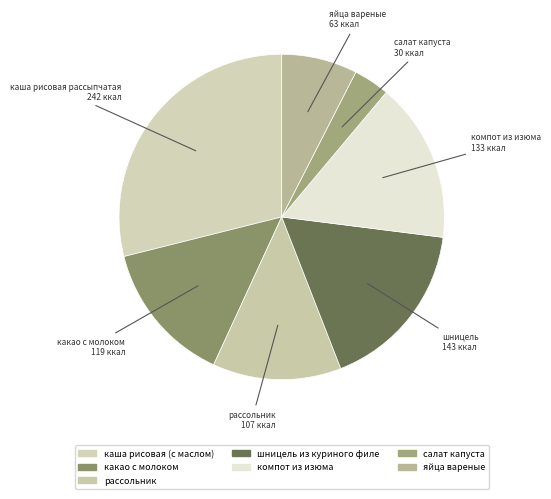

Which category has the smallest portion of the pie?

салат капуста